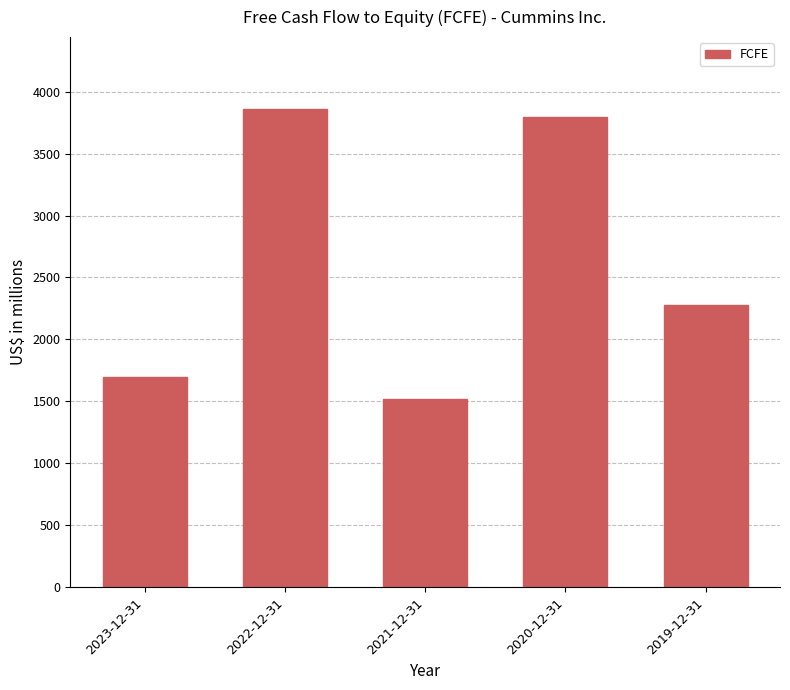

Where is the data nearest to the value 2689?

2019-12-31